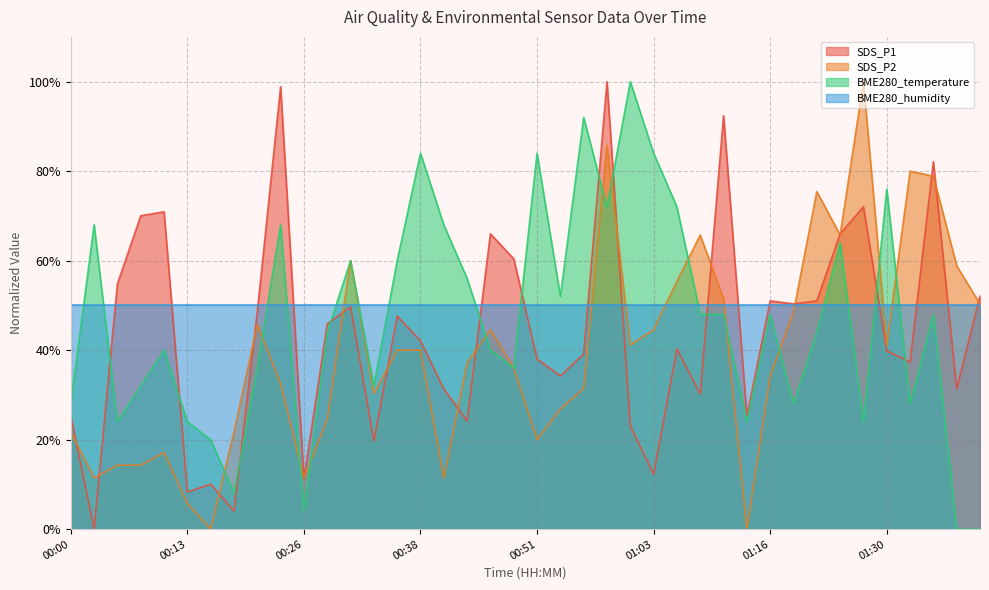

Between 00:05 and 00:33, which series saw the biggest shift?

SDS_P1